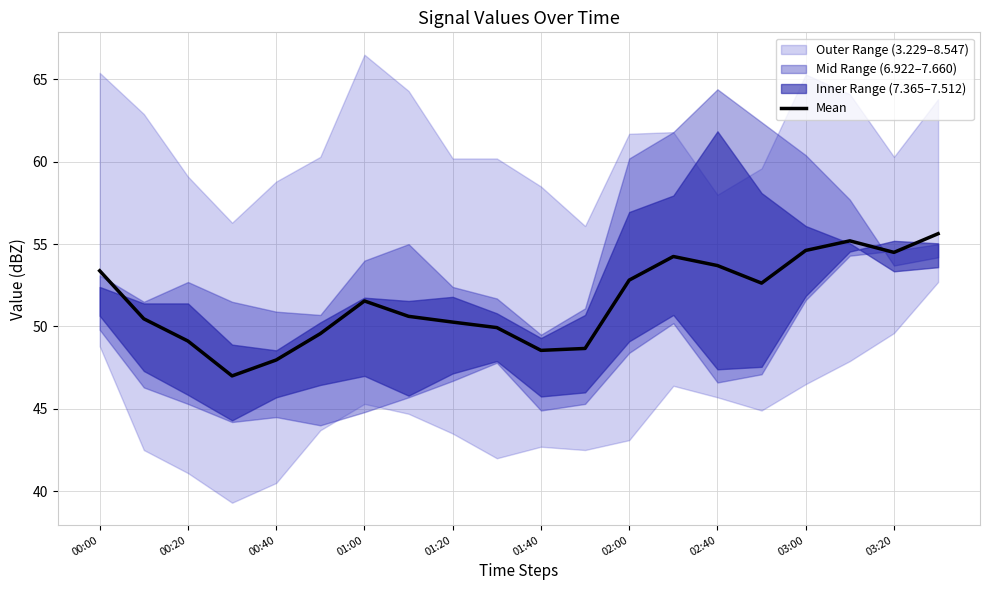

At which label does Mean first exceed 51?

00:00